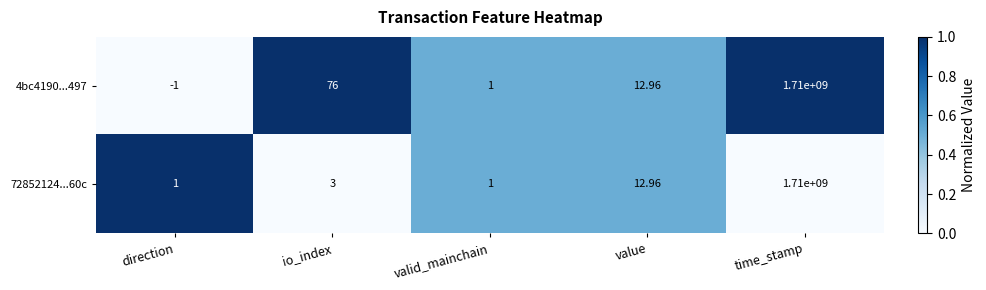

At which label does 4bc4190...497 first exceed 12?

io_index